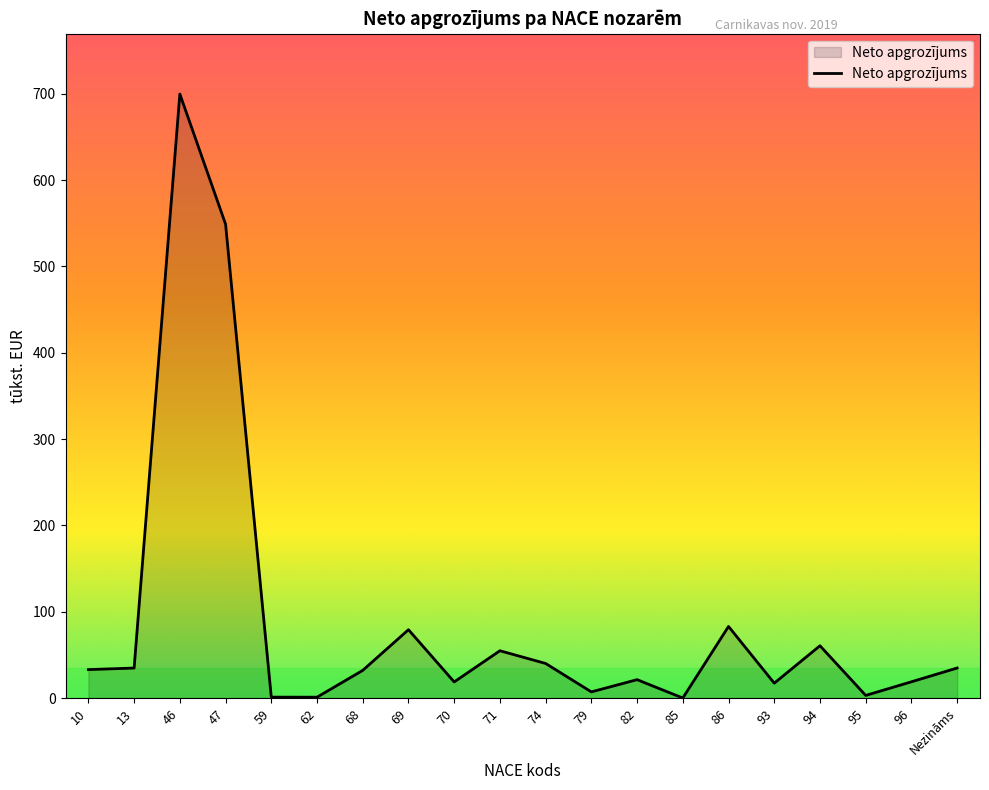

What is the greatest value displayed?

699.8